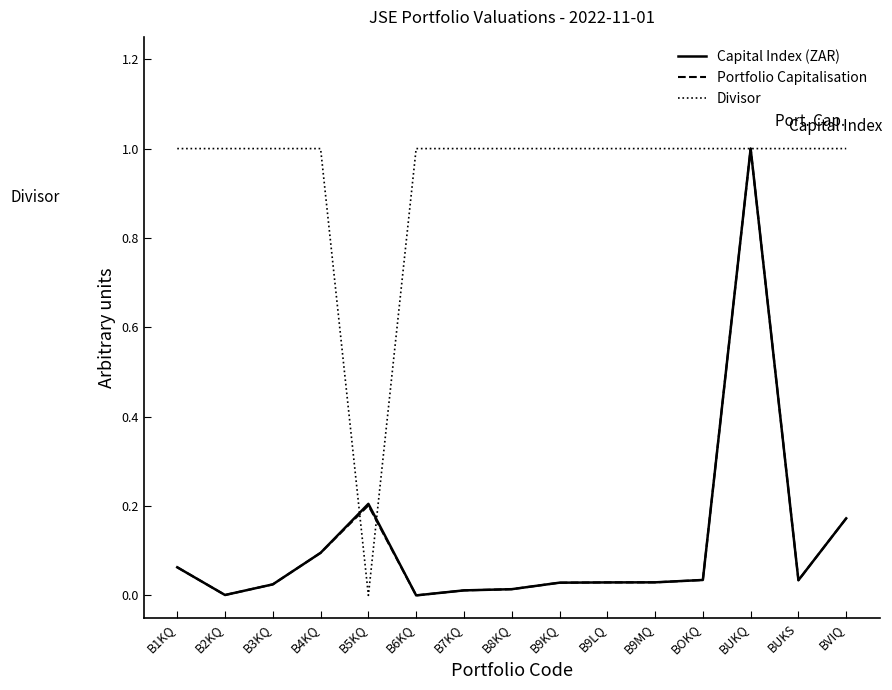

What position from the right is BVIQ?

1